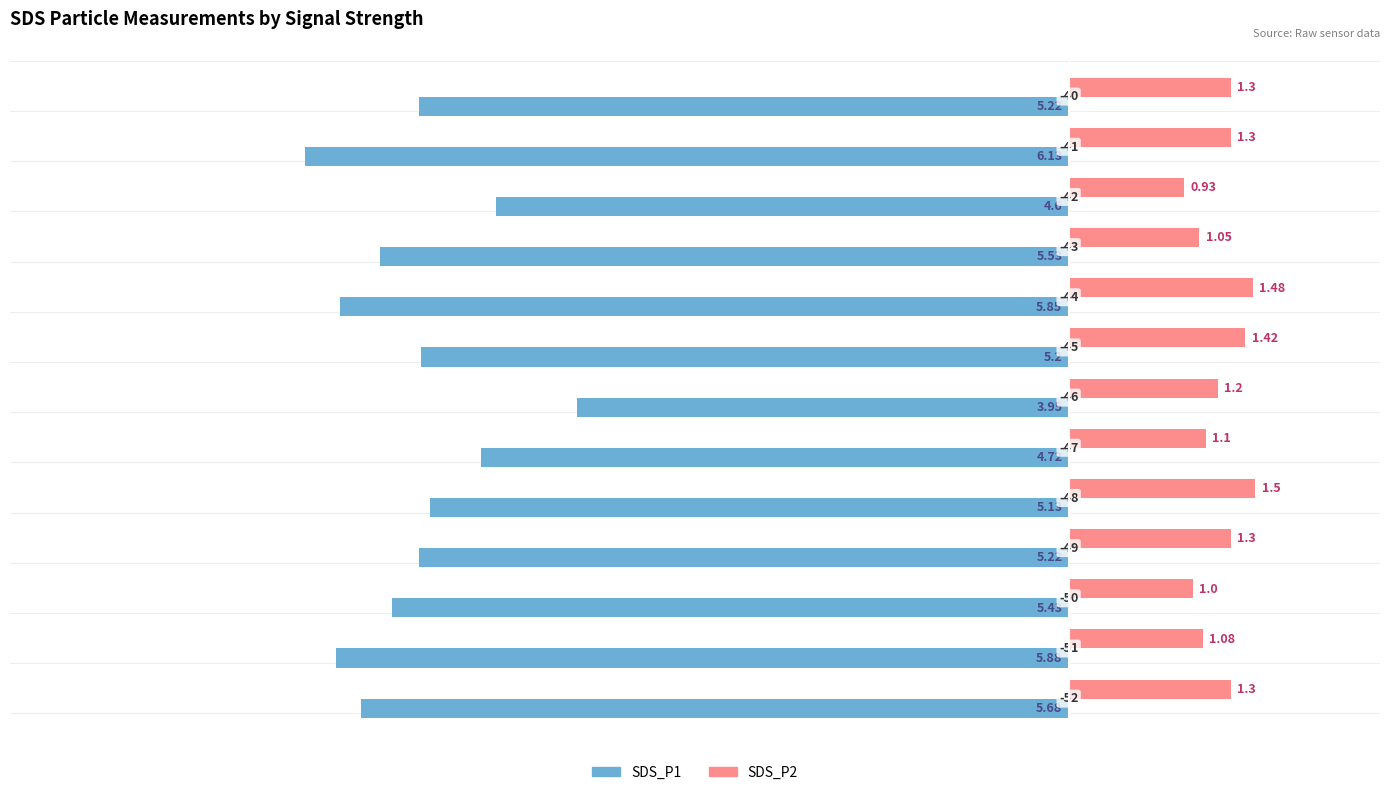

What is the maximum value shown in the chart?

1.5